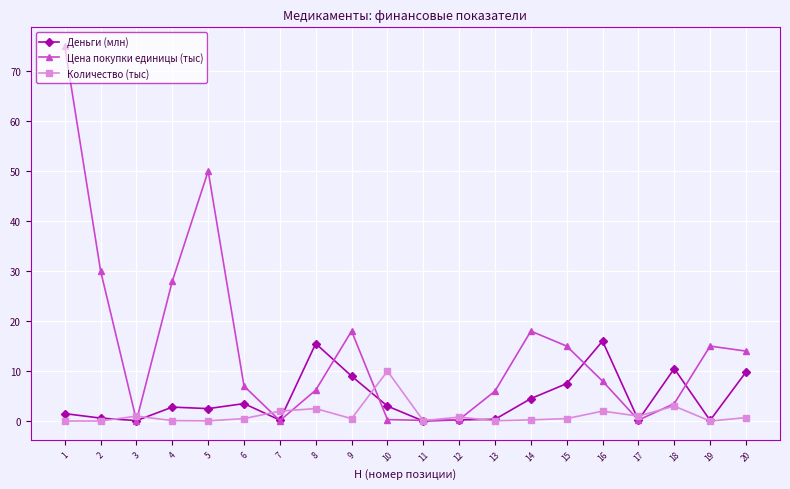

Which series has the widest spread of values?

Цена покупки единицы (тыс)